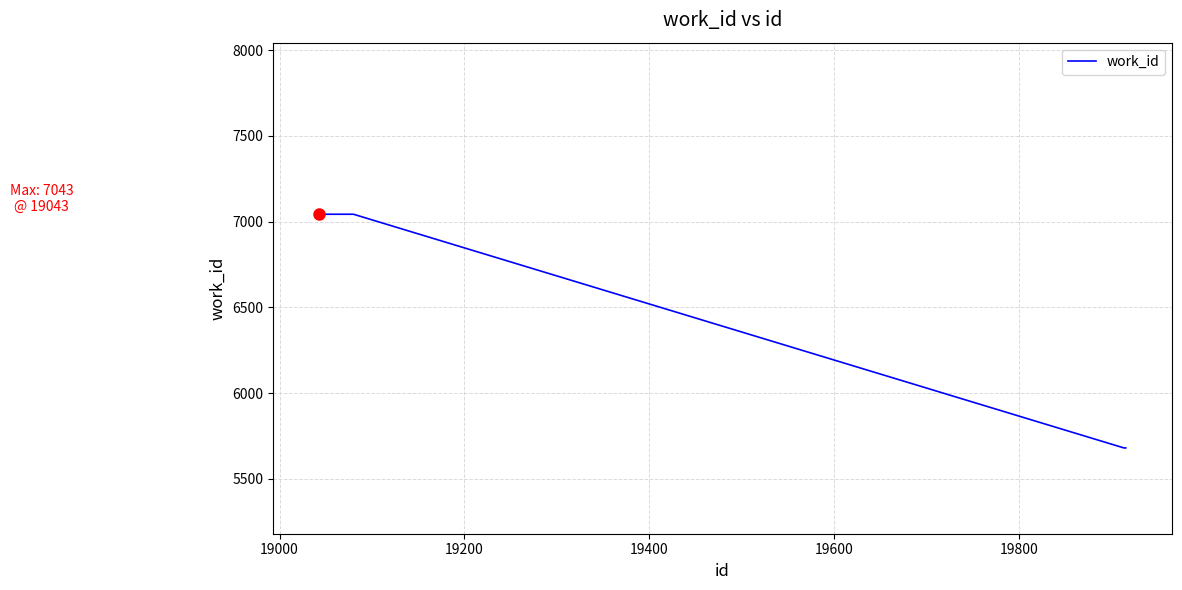

What is the minimum value shown in the chart?

5681